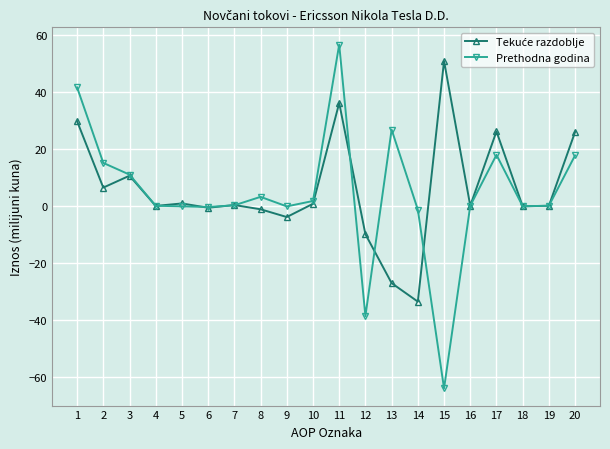

True or false: Prethodna godina has more than 1 interior local peaks.

True